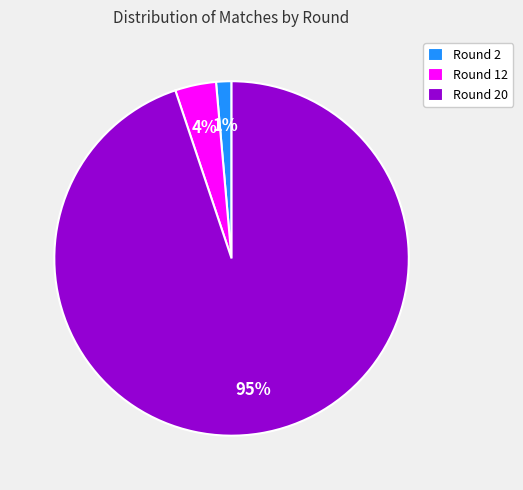

Combined, do Round 2 and Round 12 account for over 50%?

No